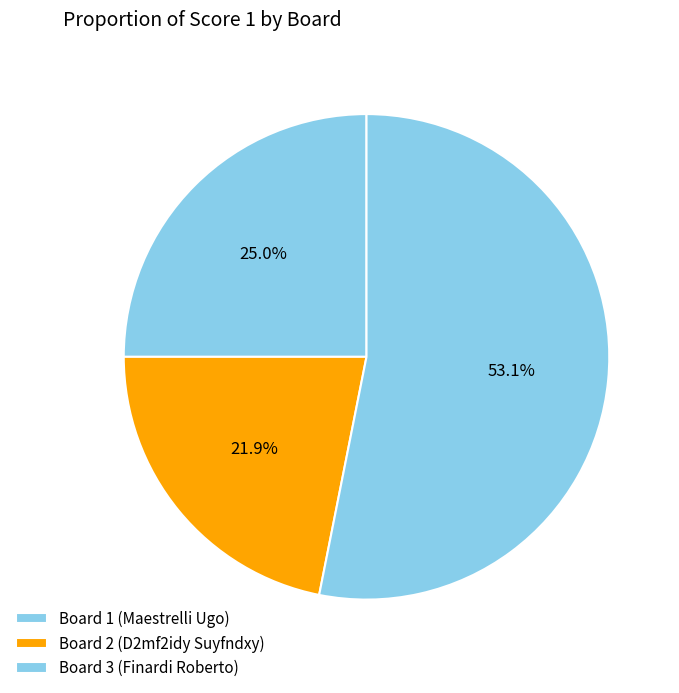

Rank the categories by value from highest to lowest.

Board 3 (Finardi Roberto), Board 1 (Maestrelli Ugo), Board 2 (D2mf2idy Suyfndxy)